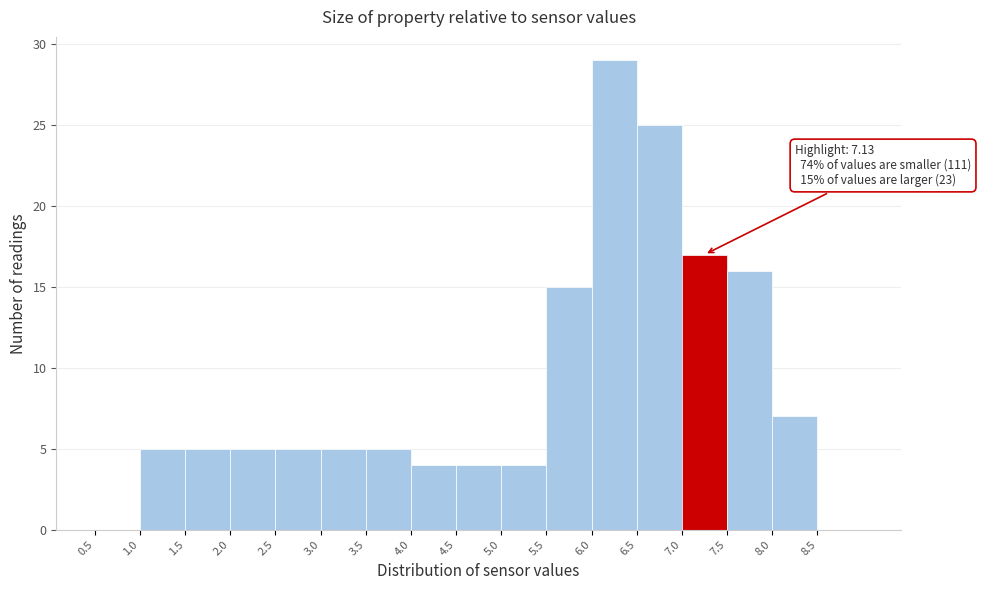

Over which range of the x-axis is the bar tallest?

6.0 to 6.5